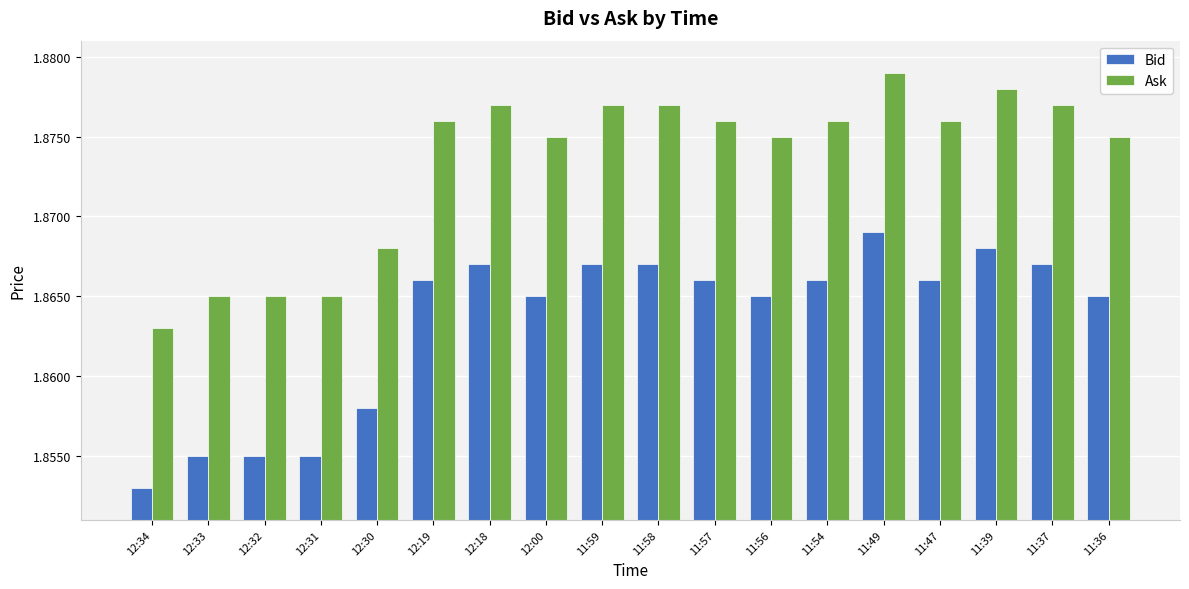

How many categories are shown in the chart?

18